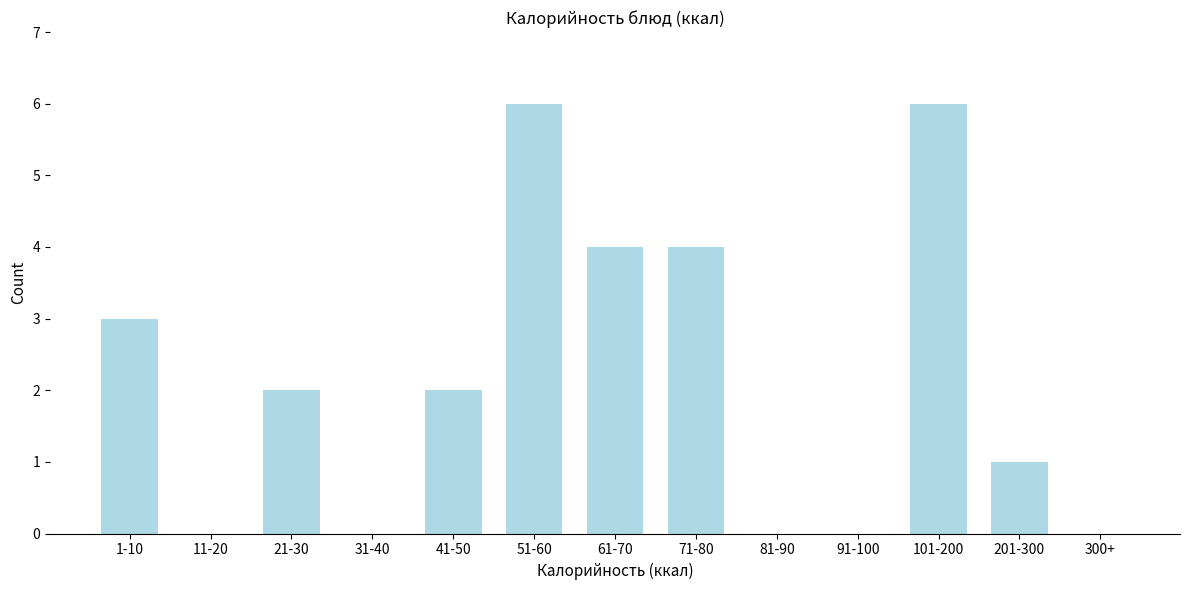

Reading left to right, transcribe all the data shown in this chart.

1-10=3	11-20=0	21-30=2	31-40=0	41-50=2	51-60=6	61-70=4	71-80=4	81-90=0	91-100=0	101-200=6	201-300=1	300+=0